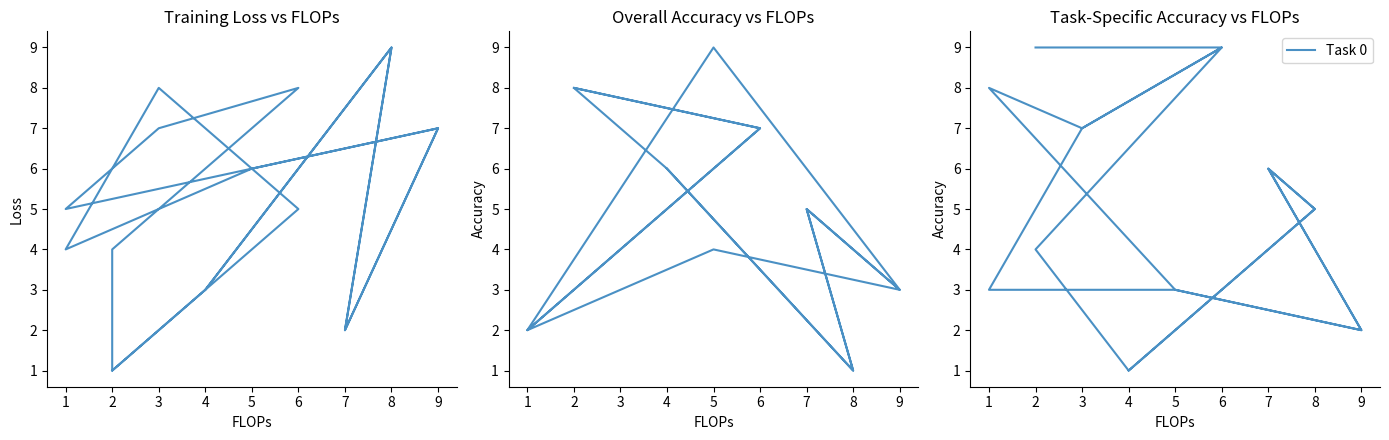

Which series changed the most between 9 and 6?

Task 0